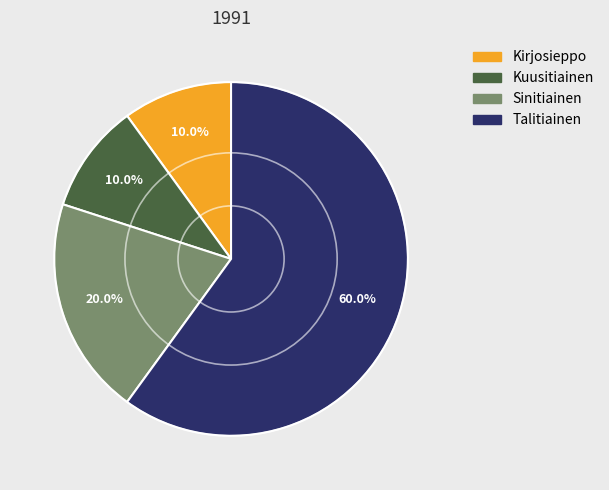

Does Kirjosieppo represent more than half of the total?

No